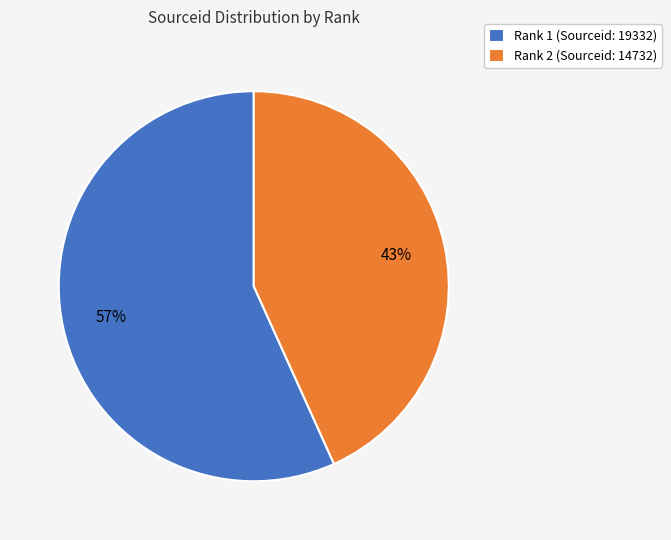

How many segments does this pie chart have?

2